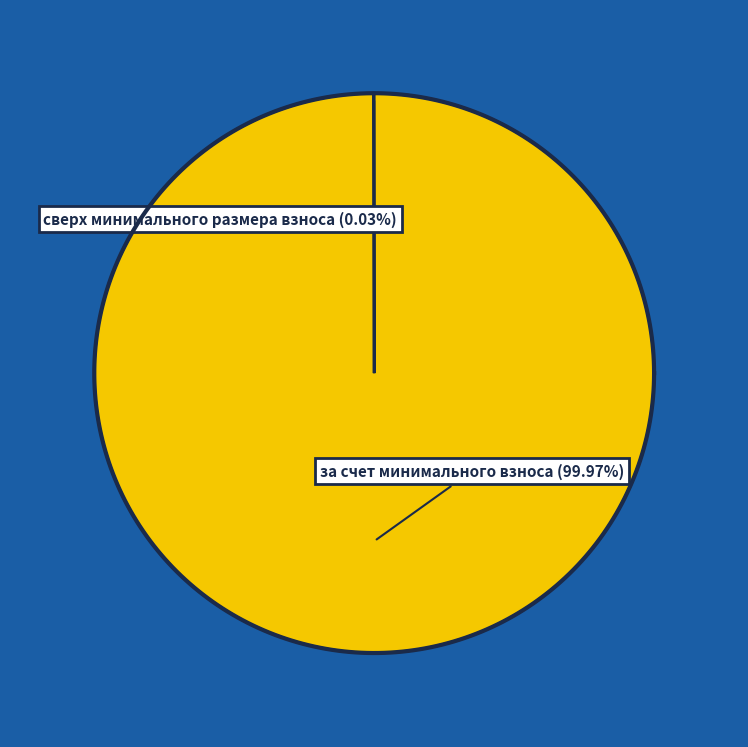

What is the largest slice in the pie chart?

за счет минимального взноса